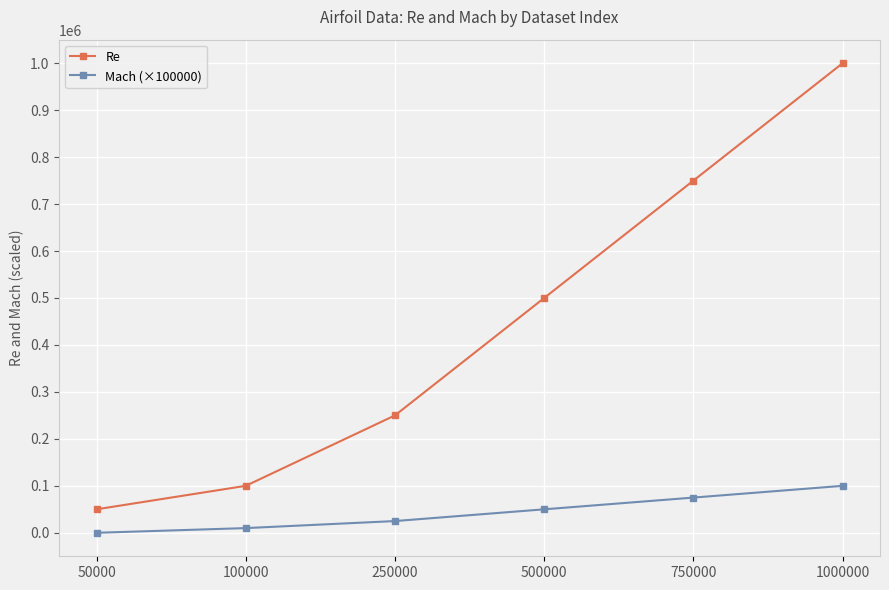

True or false: Mach (×100000) and Re intersect in this chart.

False